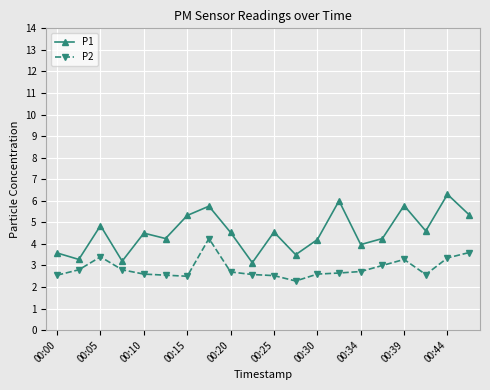

What is the value of the P2 point at the 7th from the left?

2.5